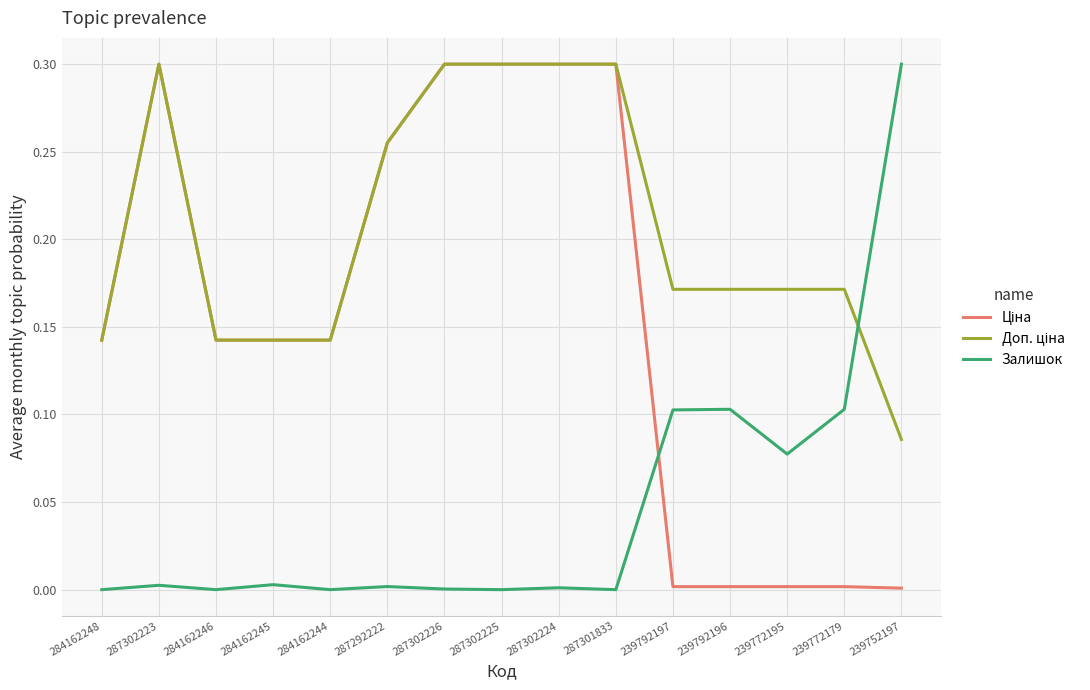

The Залишок series shows 0.1 at 239752197. True or false?

False